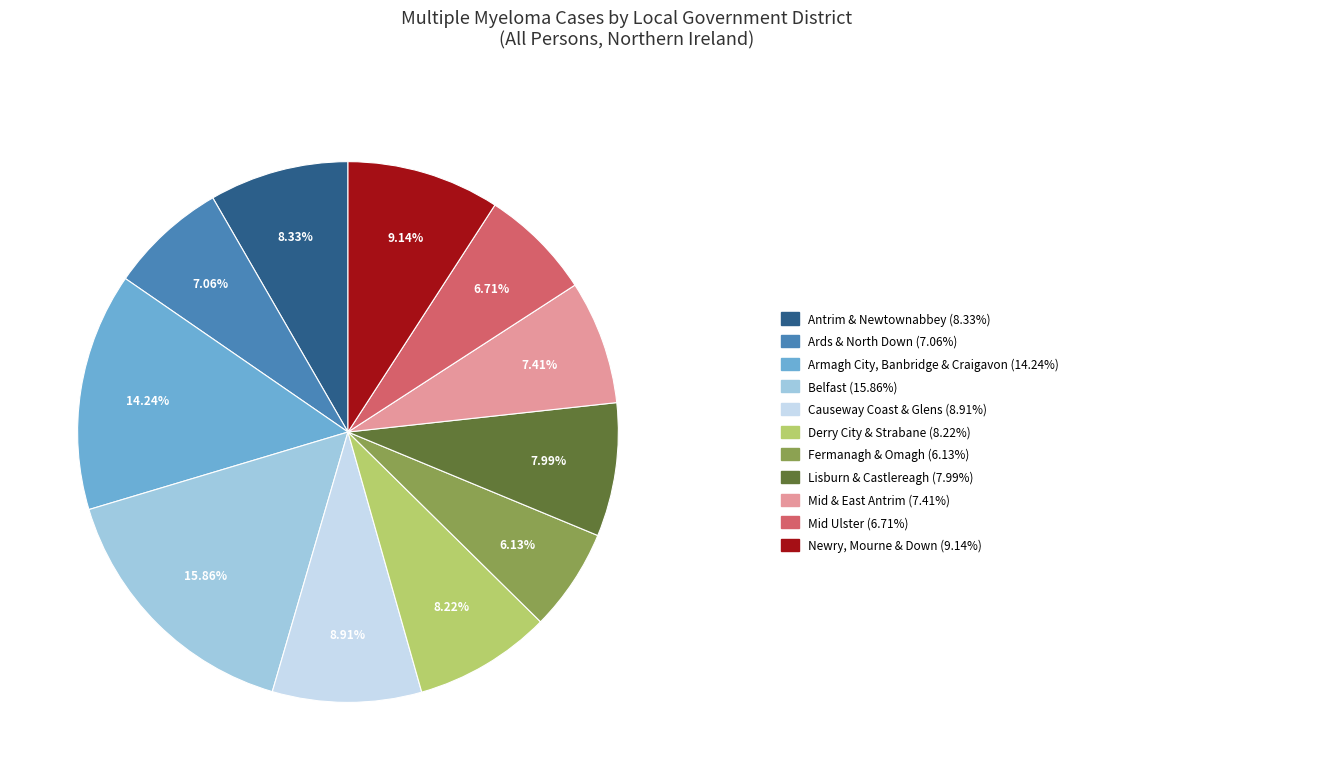

Does any single category account for the majority?

No